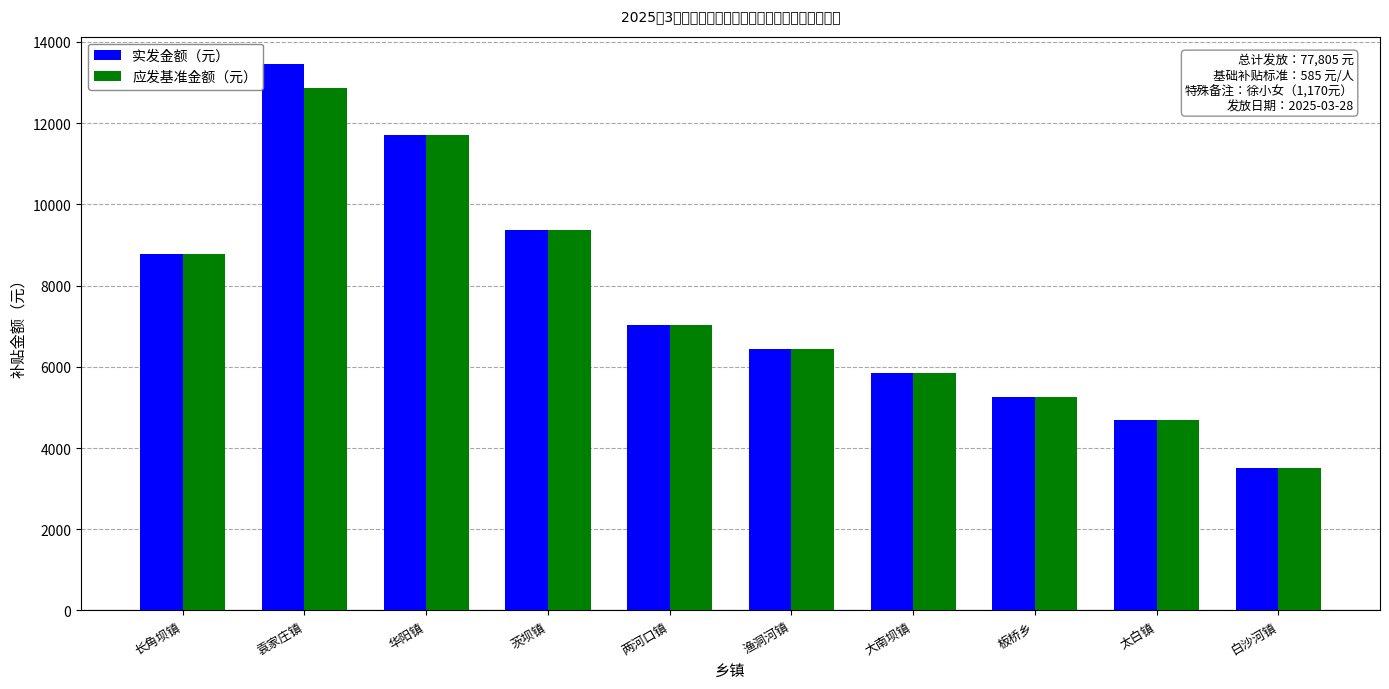

At how many categories does at least one series exceed 7390?

4